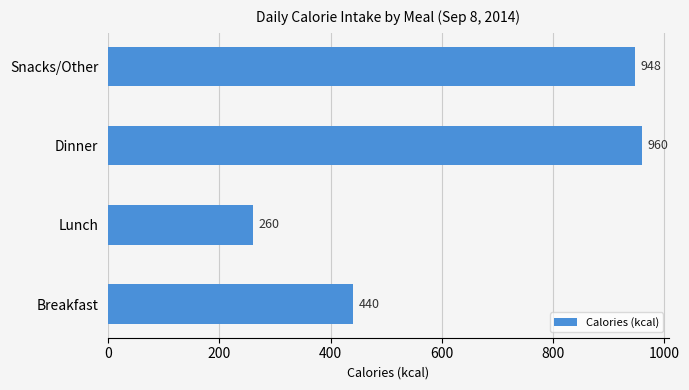

How many distinct data groups are displayed?

1